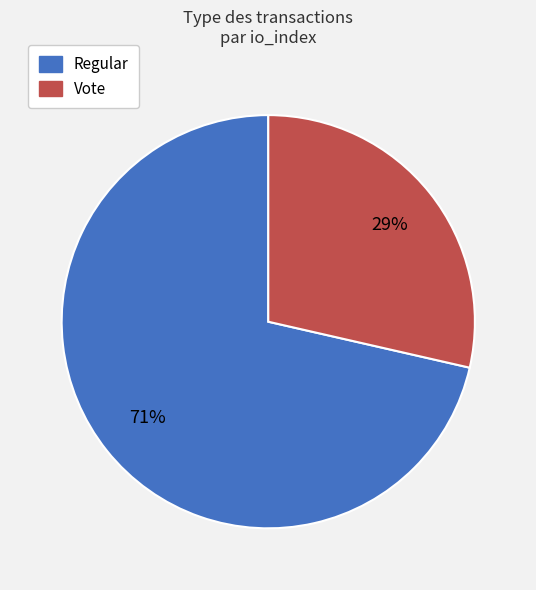

To the nearest percent, what is the average slice percentage?

50%